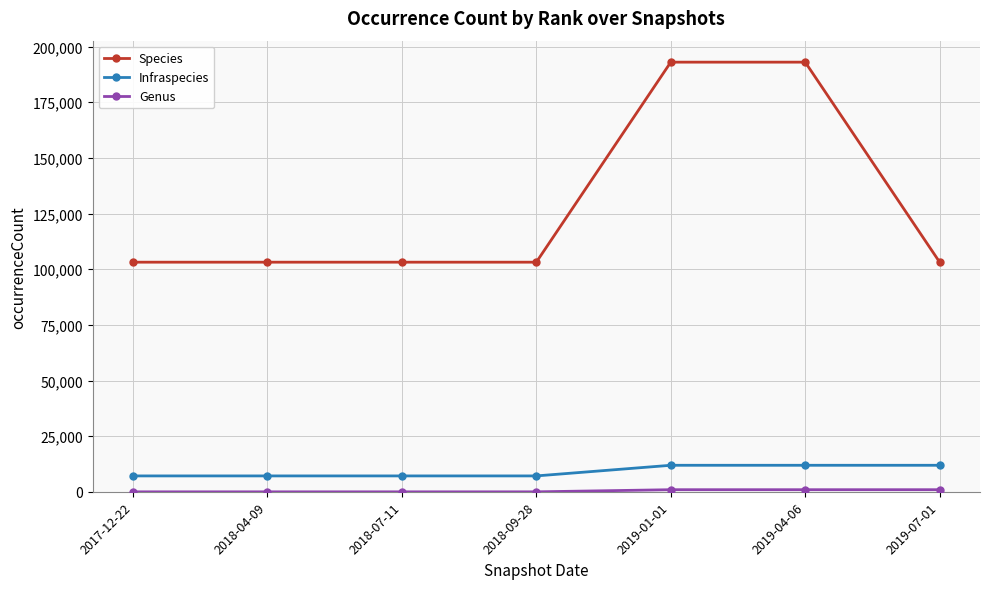

True or false: Species and Infraspecies cross at least once.

False